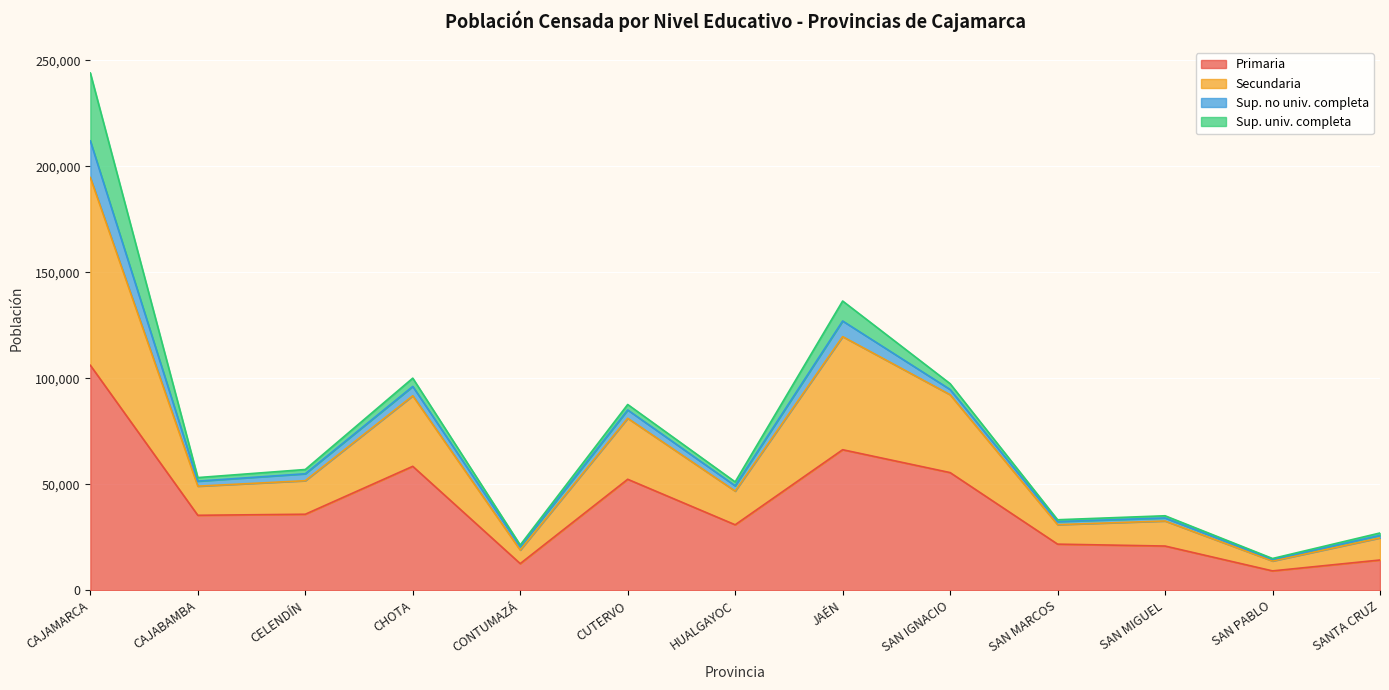

True or false: Primaria has a value of 55528 at SAN IGNACIO.

True